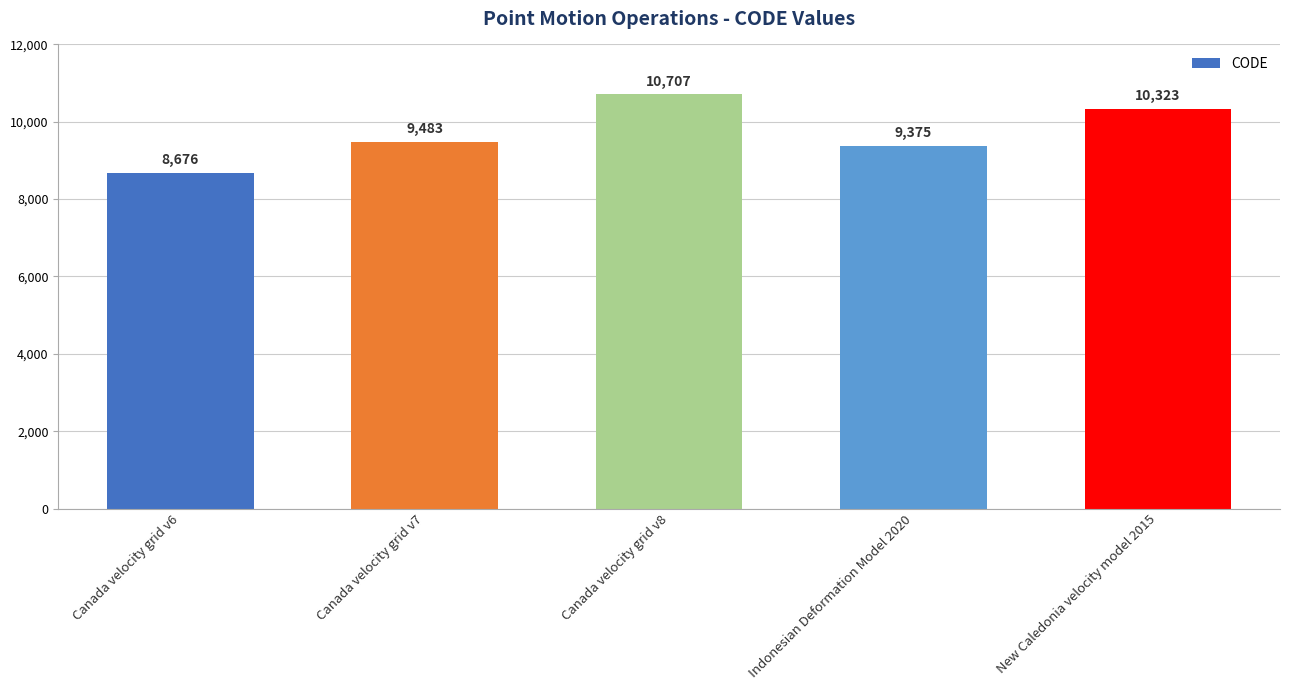

What position from the left is Indonesian Deformation Model 2020?

4